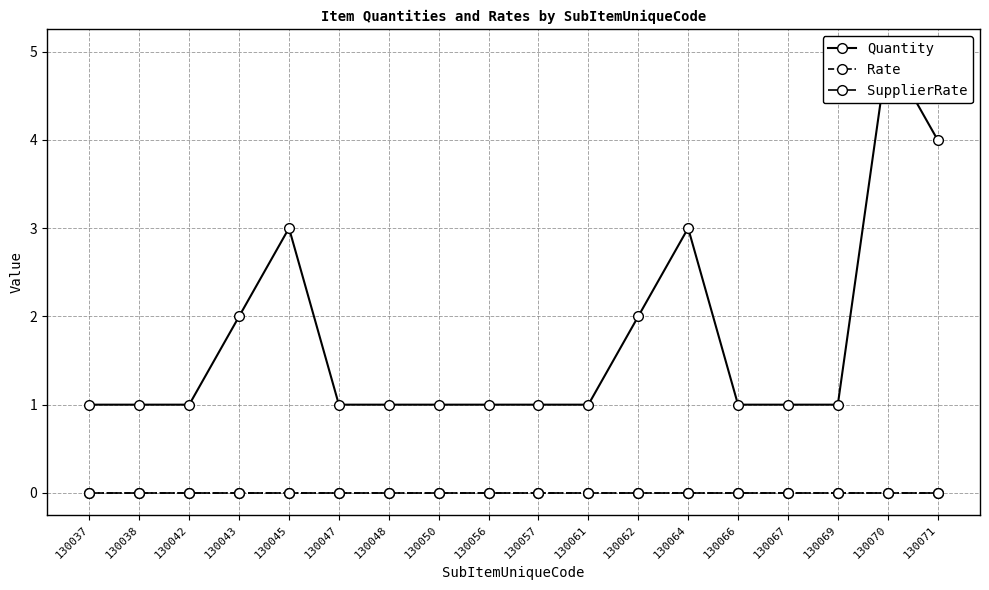

Reading left to right, transcribe all the data shown in this chart.

Quantity: 1	1	1	2	3	1	1	1	1	1	1	2	3	1	1	1	5	4
Rate: 0	0	0	0	0	0	0	0	0	0	0	0	0	0	0	0	0	0
SupplierRate: 0	0	0	0	0	0	0	0	0	0	0	0	0	0	0	0	0	0